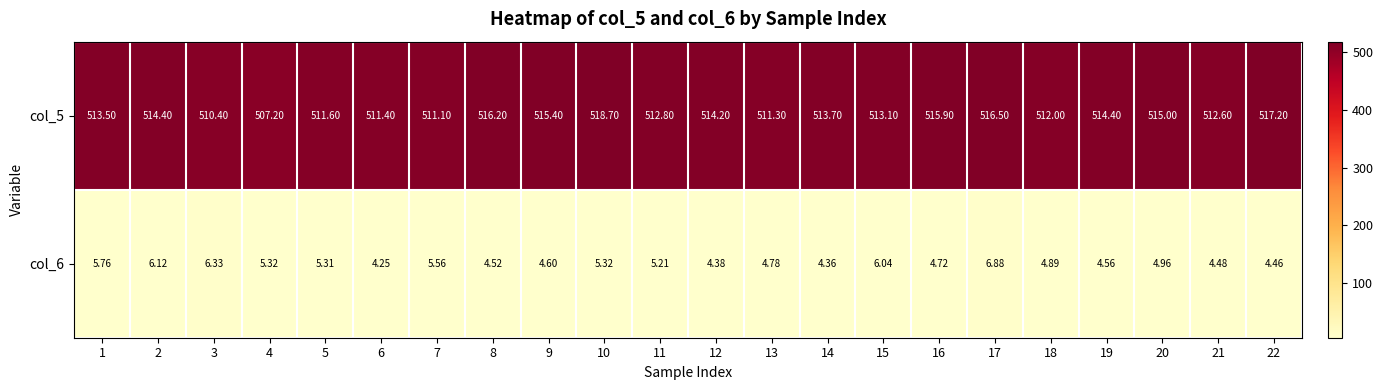

Is the value of col_5 at 5 greater than the value of col_6 at 16?

Yes